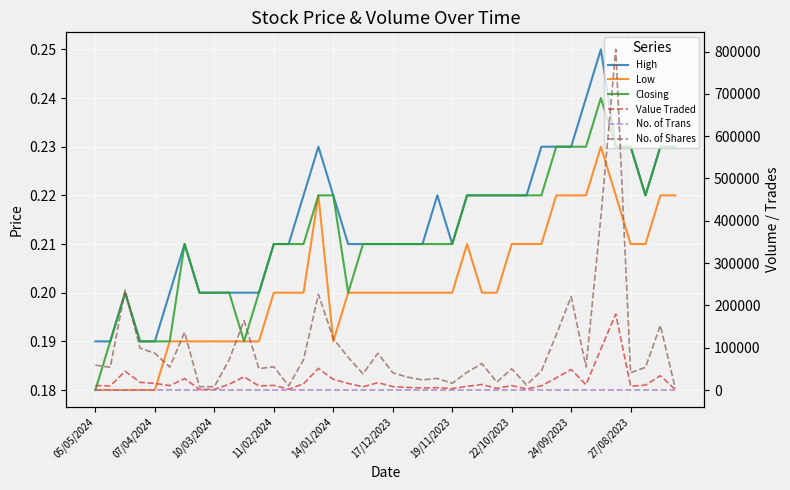

Reading right to left, transcribe all the data shown in this chart.

High: 0.2	0.2	0.2	0.2	0.2	0.2	0.2	0.2	0.2	0.2	0.2	0.2	0.2	0.2	0.2	0.2	0.2	0.2	0.2	0.2	0.2	0.2	0.2	0.2	0.2	0.2	0.2	0.2	0.2	0.2	0.2	0.2	0.2	0.2	0.2	0.2	0.2	0.2	0.2	0.2
Low: 0.2	0.2	0.2	0.2	0.2	0.2	0.2	0.2	0.2	0.2	0.2	0.2	0.2	0.2	0.2	0.2	0.2	0.2	0.2	0.2	0.2	0.2	0.2	0.2	0.2	0.2	0.2	0.2	0.2	0.2	0.2	0.2	0.2	0.2	0.2	0.2	0.2	0.2	0.2	0.2
Closing: 0.2	0.2	0.2	0.2	0.2	0.2	0.2	0.2	0.2	0.2	0.2	0.2	0.2	0.2	0.2	0.2	0.2	0.2	0.2	0.2	0.2	0.2	0.2	0.2	0.2	0.2	0.2	0.2	0.2	0.2	0.2	0.2	0.2	0.2	0.2	0.2	0.2	0.2	0.2	0.2
Value Traded: 1080.0	33830.0	11639.0	9009.0	179616.0	97331.0	12475.0	48581.0	28768.0	9910.0	2619.0	10512.0	3913.0	13046.0	8854.0	3328.0	5623.0	4804.0	6078.0	8195.0	17371.0	7705.0	15543.0	25306.0	51182.0	14727.0	2028.0	11004.0	9676.0	31271.0	13612.0	1527.0	1496.0	26919.0	10458.0	15665.0	18184.0	44328.0	9871.0	10604.0
No. of Trans: 19.0	73.0	55.0	45.0	218.0	204.0	52.0	78.0	83.0	43.0	24.0	48.0	34.0	66.0	30.0	21.0	39.0	32.0	19.0	46.0	25.0	21.0	59.0	111.0	166.0	57.0	23.0	37.0	39.0	60.0	48.0	16.0	10.0	73.0	57.0	69.0	60.0	131.0	31.0	23.0
No. of Shares: 4820.0	152809.0	53631.0	40954.0	805103.0	409412.0	54461.0	220807.0	130745.0	45407.0	12210.0	50033.0	18650.0	62370.0	42160.0	15905.0	27363.0	24010.0	30374.0	40971.0	86851.0	38342.0	77301.0	121881.0	226113.0	71515.0	9989.0	54993.0	50502.0	164200.0	71602.0	7824.0	7870.0	136531.0	54186.0	86984.0	98800.0	235913.0	53608.0	58900.0